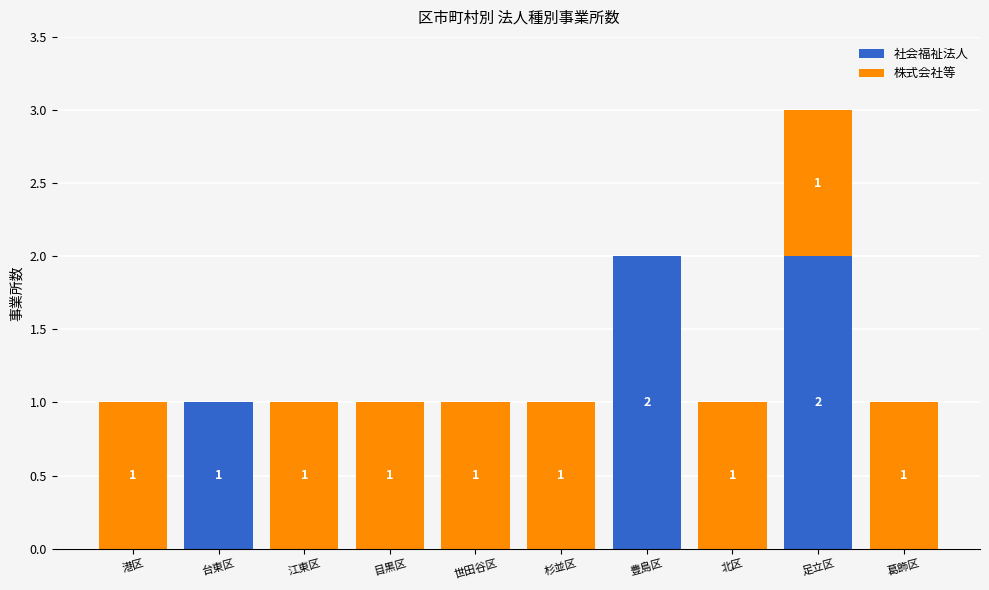

What is the sum of all 社会福祉法人 values?

5